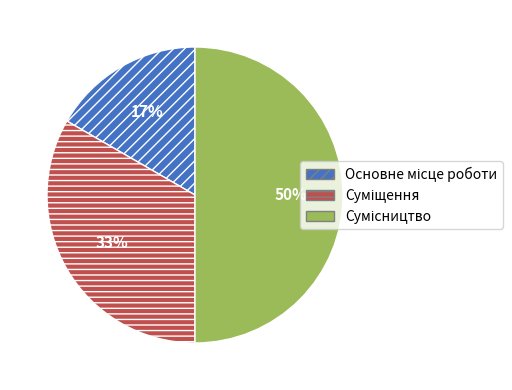

How many segments does this pie chart have?

3